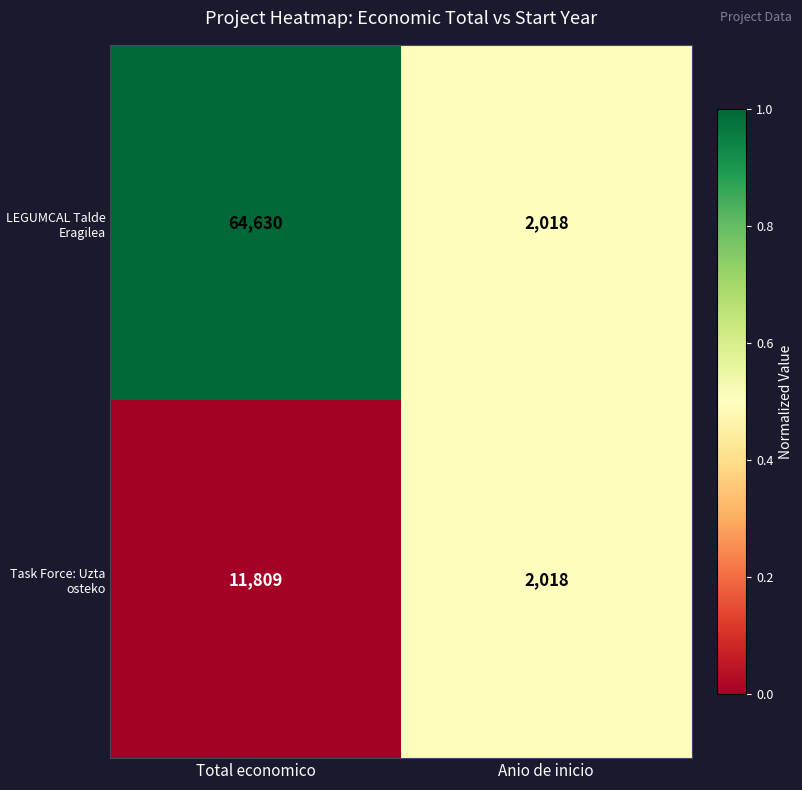

The LEGUMCAL Talde Eragilea series shows 2018 at Anio de inicio. True or false?

True